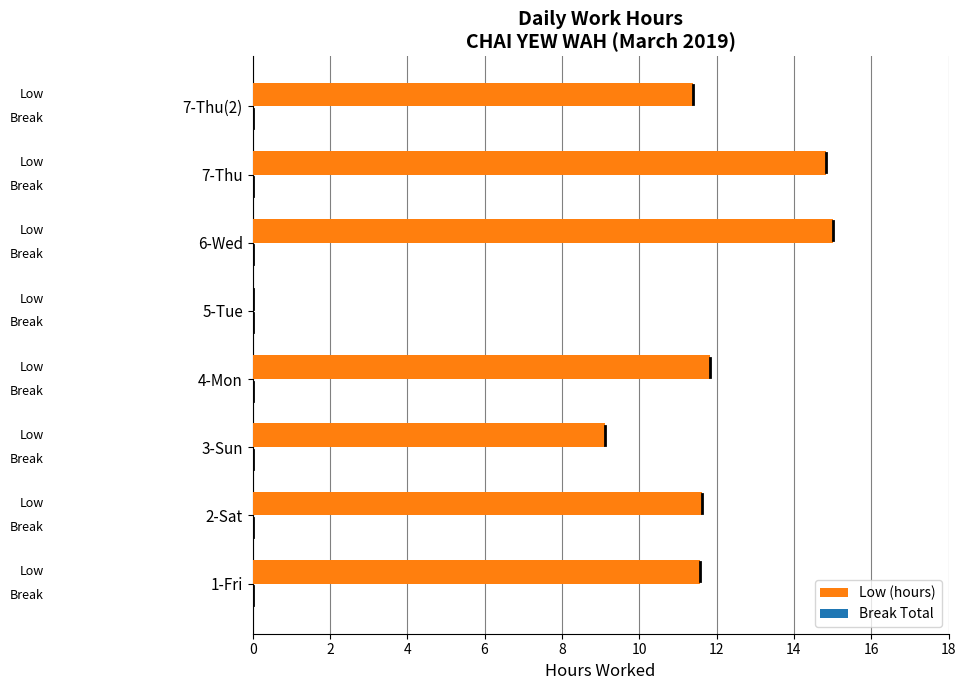

How many data points does each series have?

8